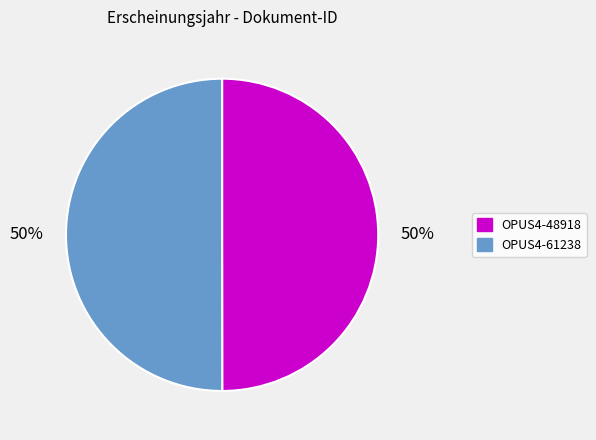

Approximately how many times larger is the value at OPUS4-48918 compared to OPUS4-61238?

1.0